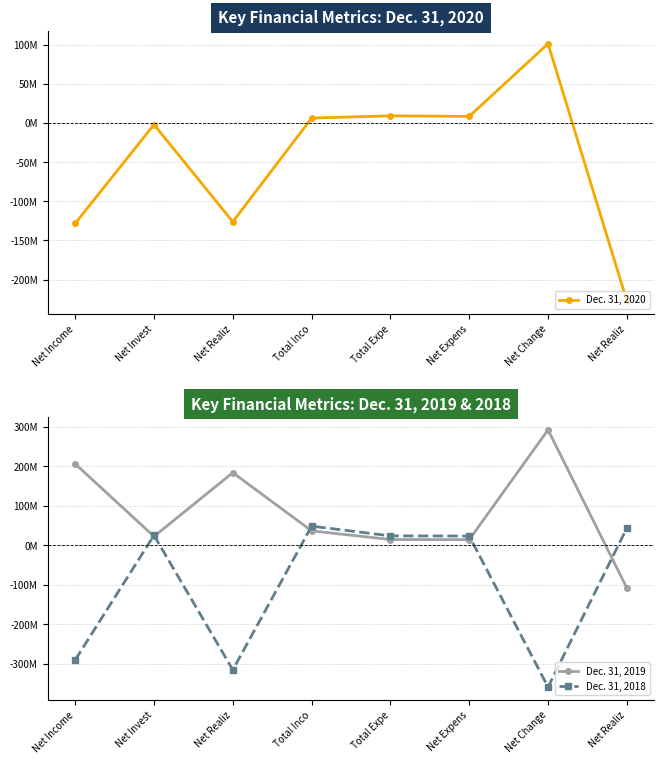

What is the average value of the Dec. 31, 2018 series?

-100.1